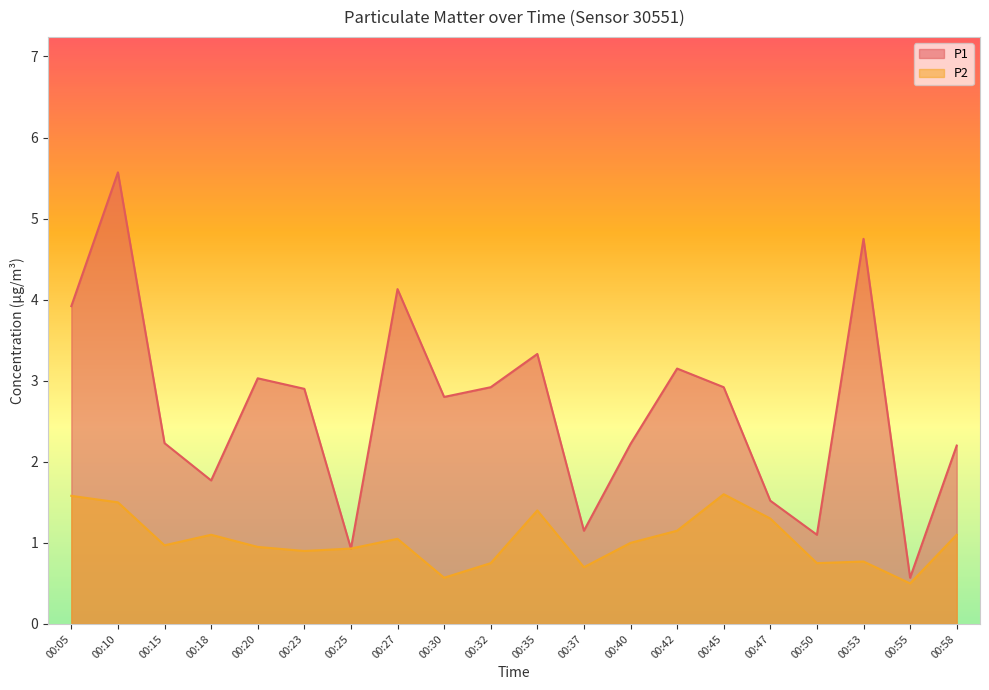

At which category does P2 reach its first local valley?

00:15